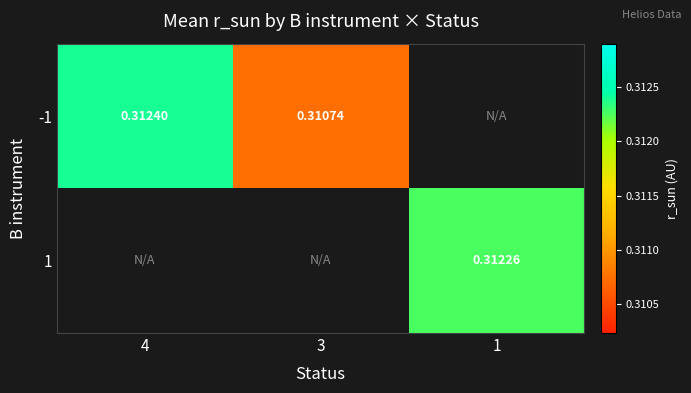

True or false: -1 has a value of 0.3 at 4.

True